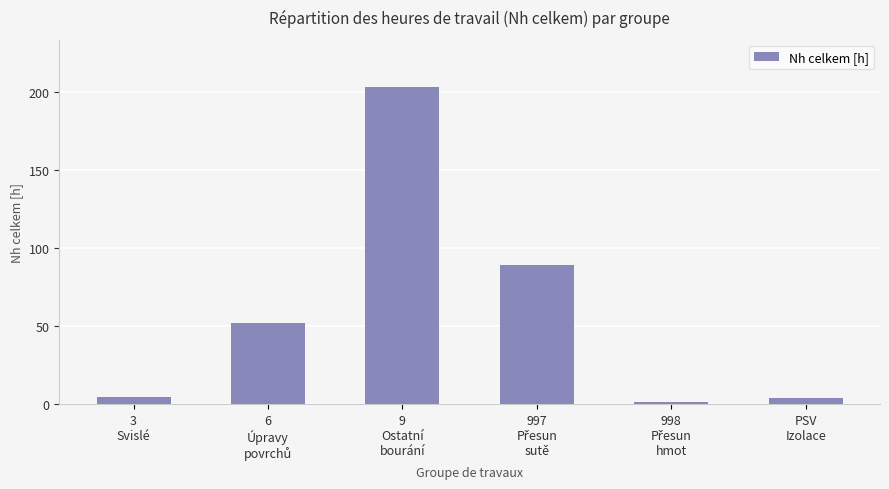

What position from the left is PSV
Izolace?

6